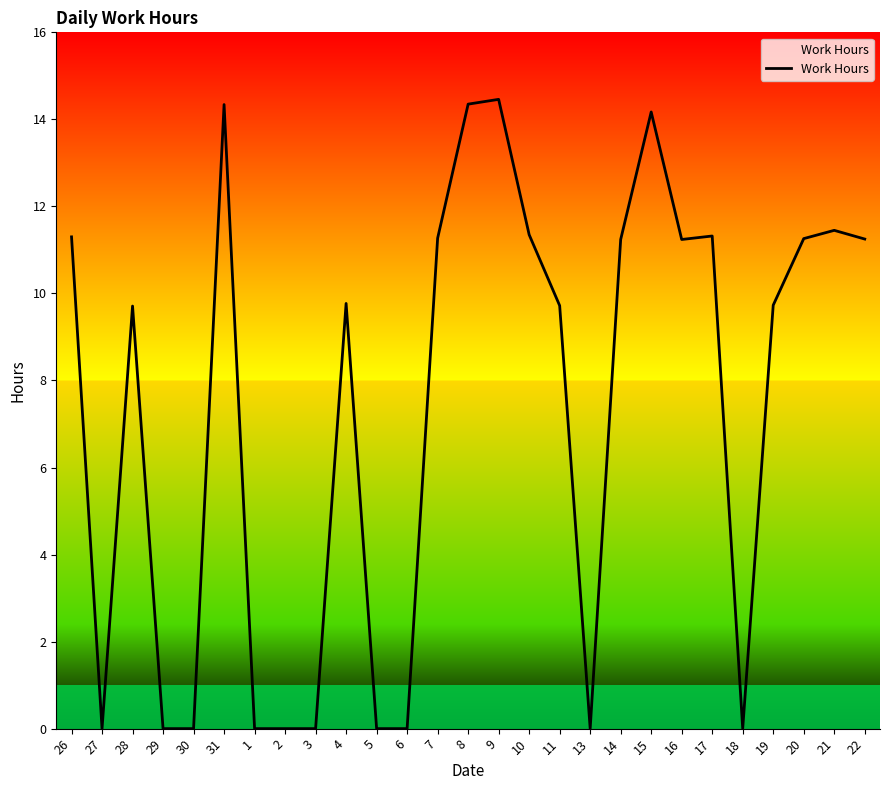

The value at 10 is 11.3. True or false?

True